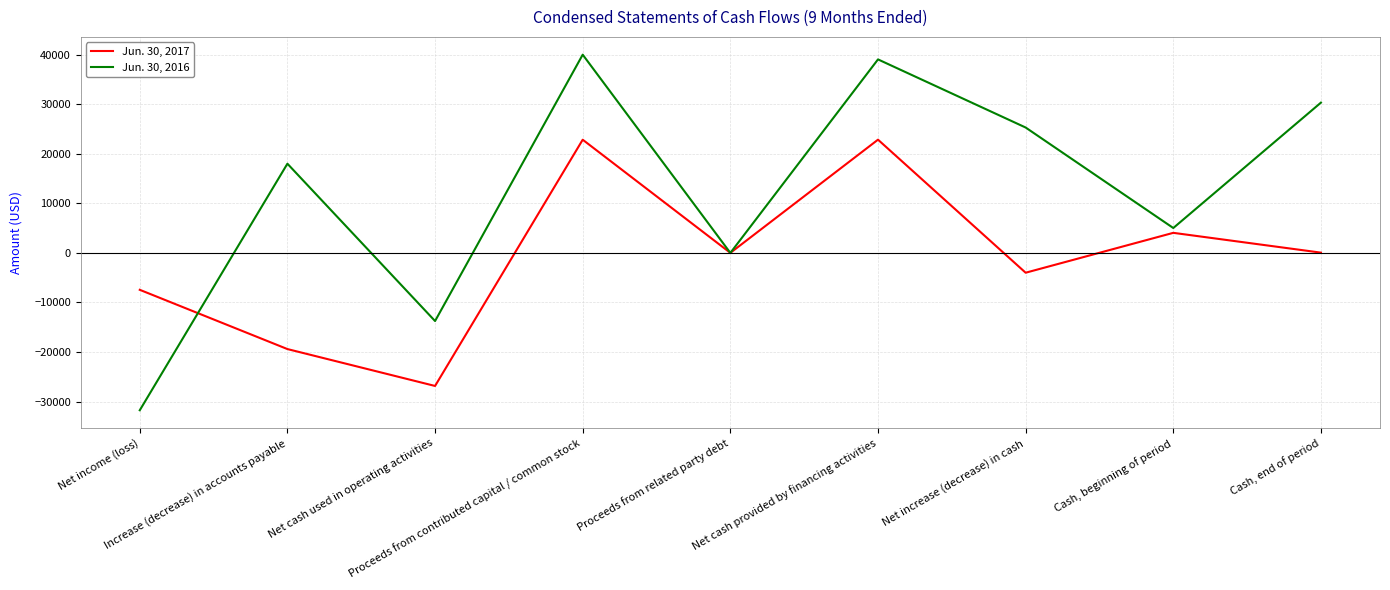

List the series in order of their peak value, highest first.

Jun. 30, 2016, Jun. 30, 2017